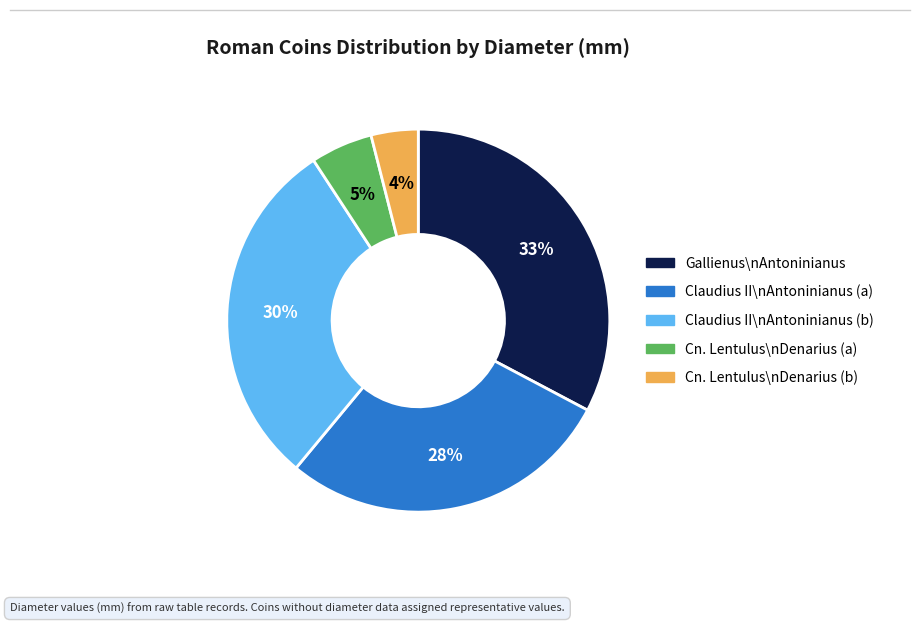

To the nearest percent, what is the difference between the largest and smallest slice percentages?

29%